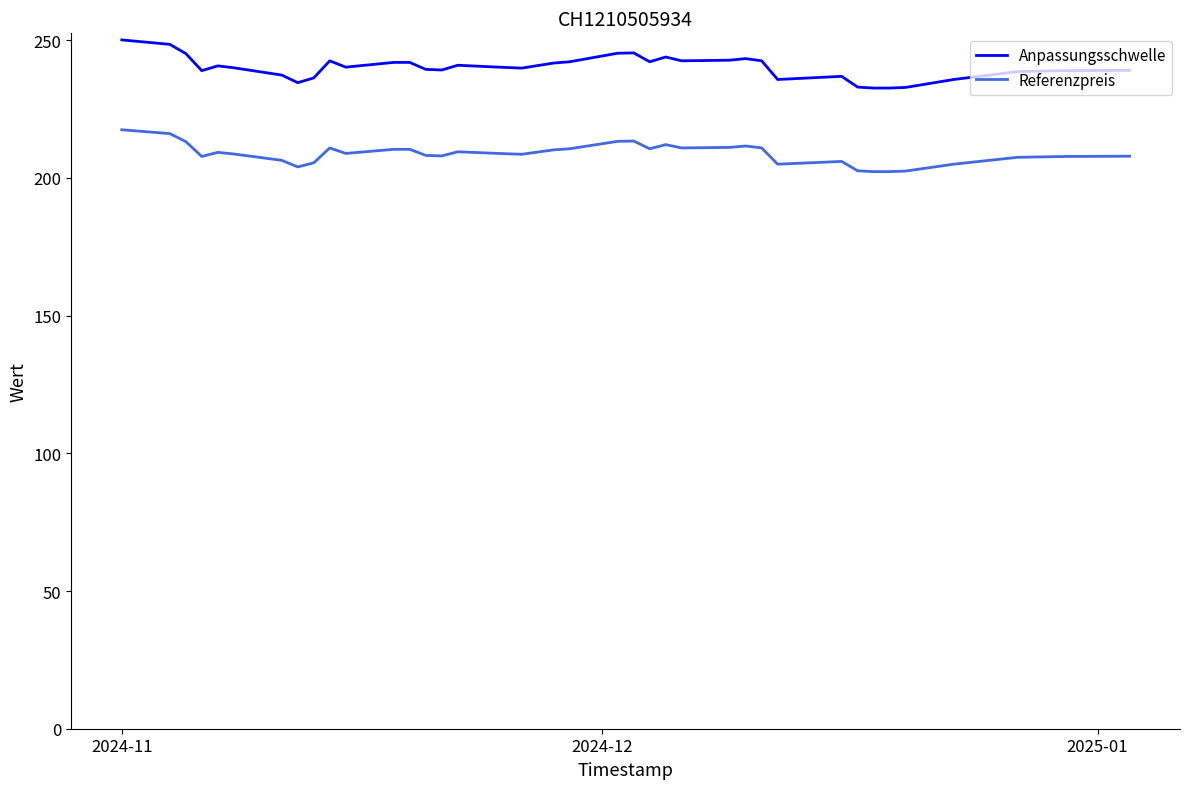

True or false: Referenzpreis and Anpassungsschwelle cross at least once.

False